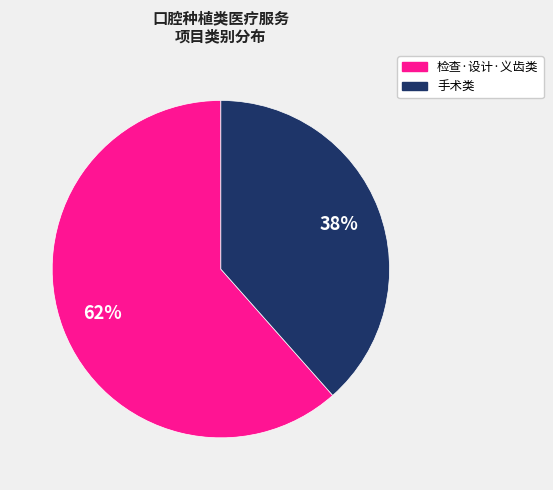

Does any single category account for the majority?

Yes